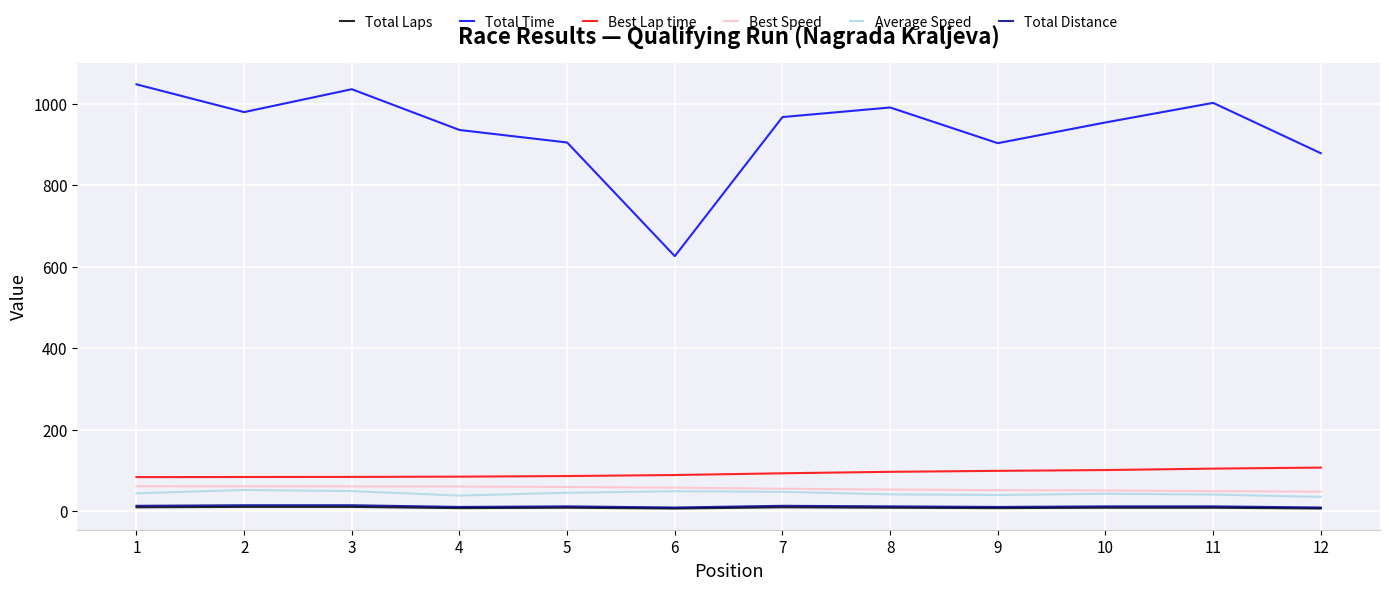

True or false: Total Time and Best Speed intersect in this chart.

False